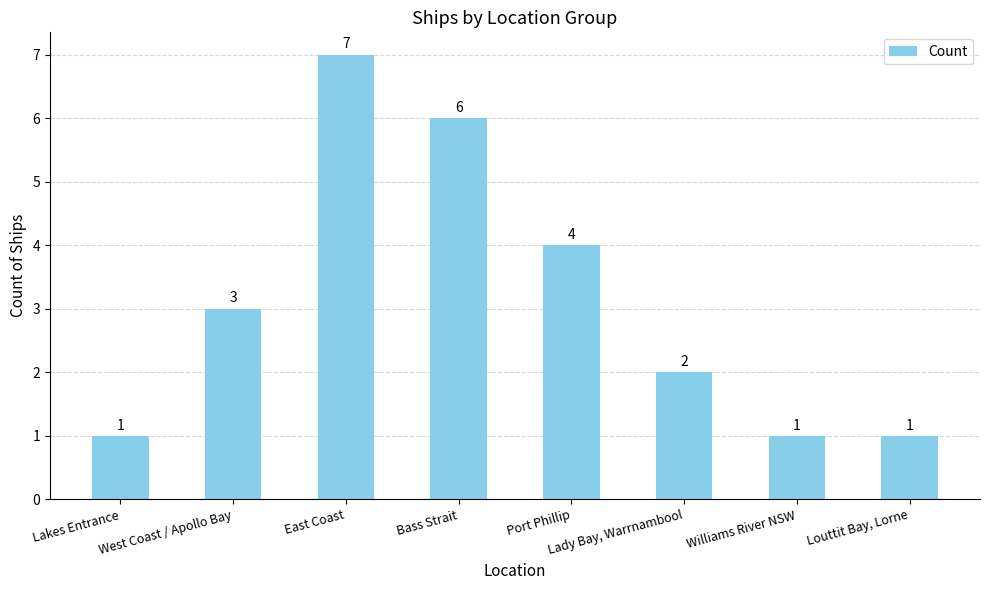

What is the difference between the second highest and second lowest values?

5